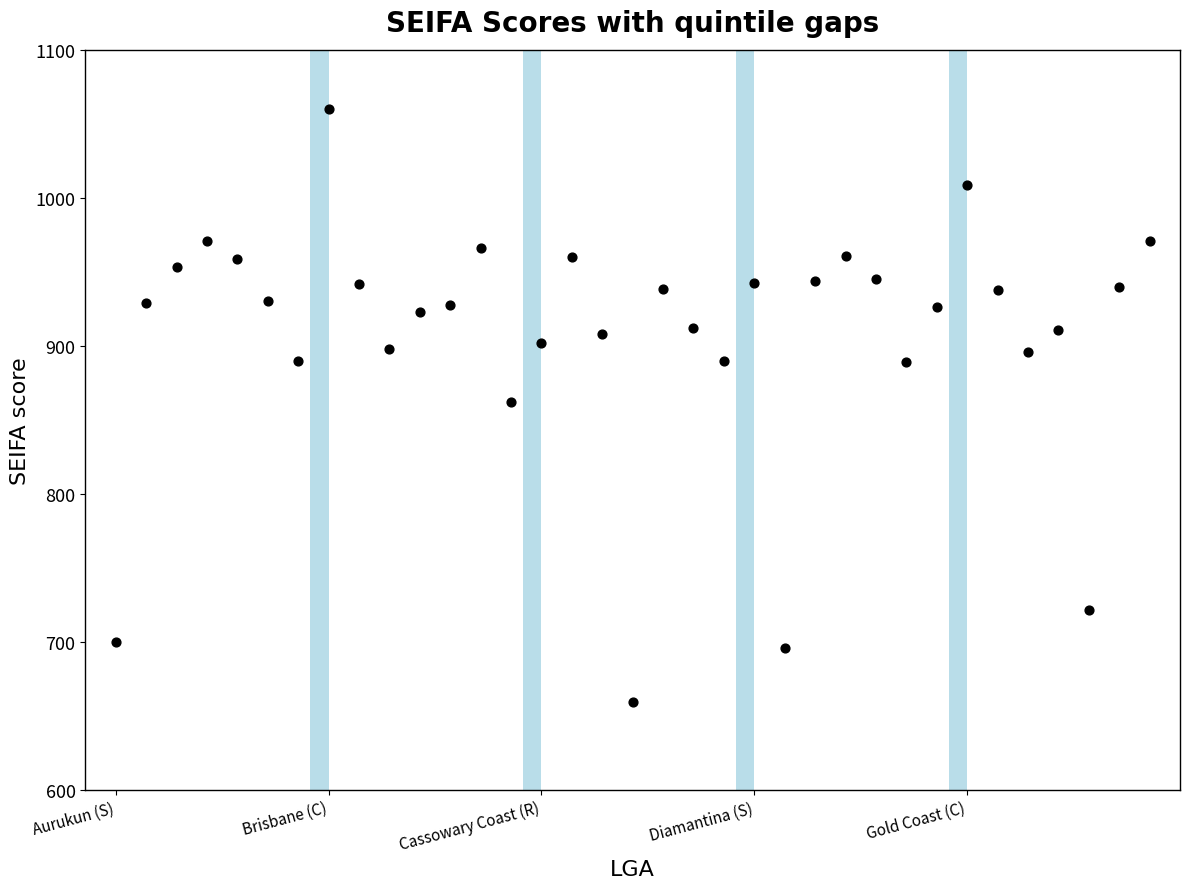

What is the range of Y values (max minus min)?

401.1